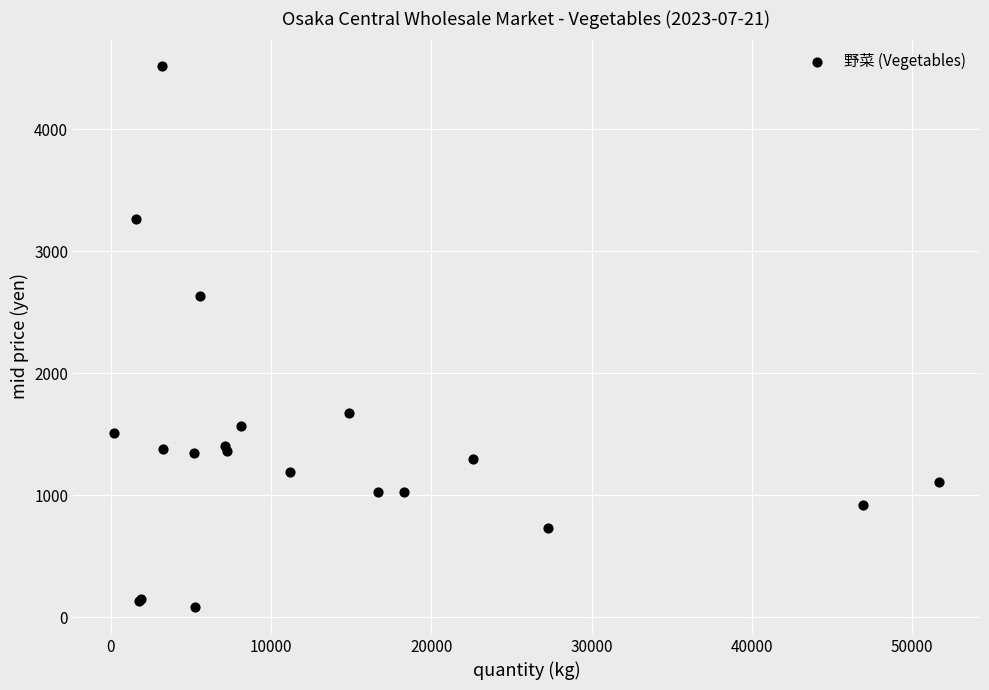

What Y value in the scatter plot is closest to 2304?

2635